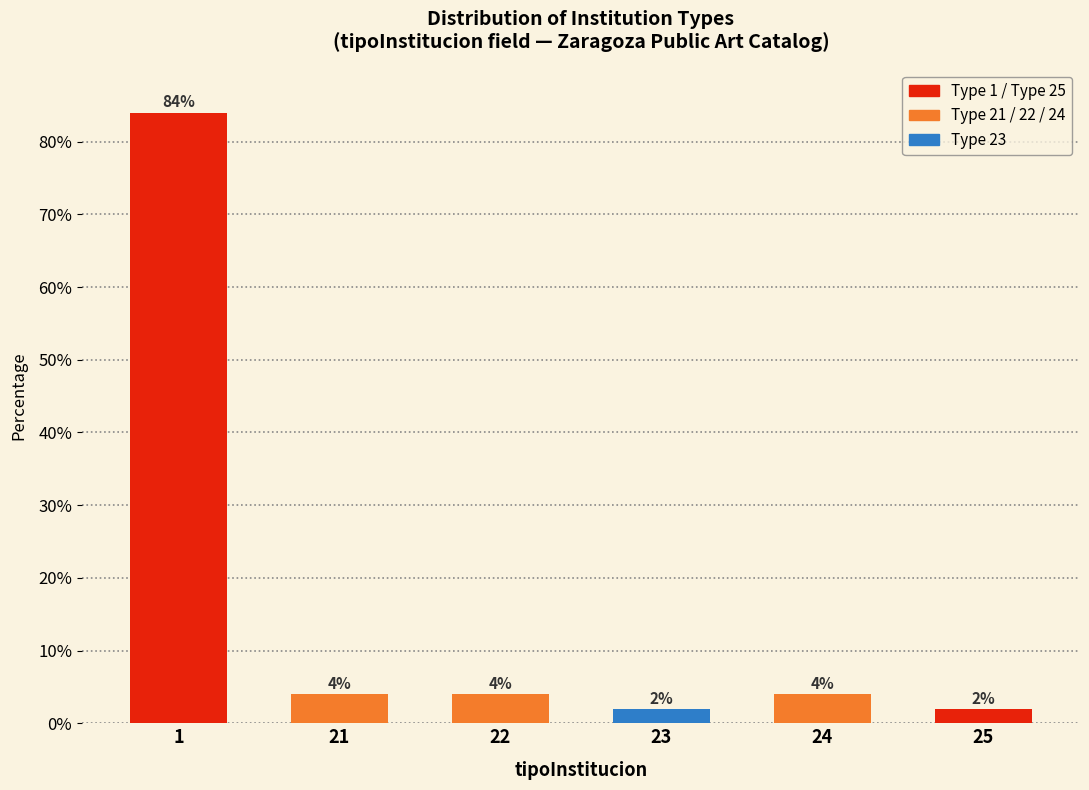

Reading right to left, extract all data points from this chart.

2	4	2	4	4	84